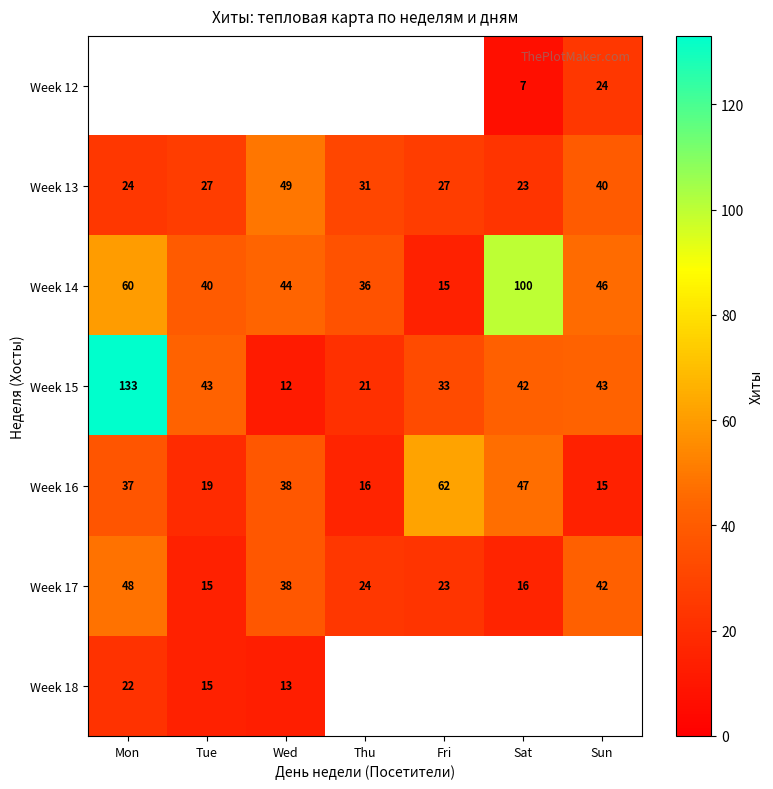

What is the sum of all Week 17 values?

206